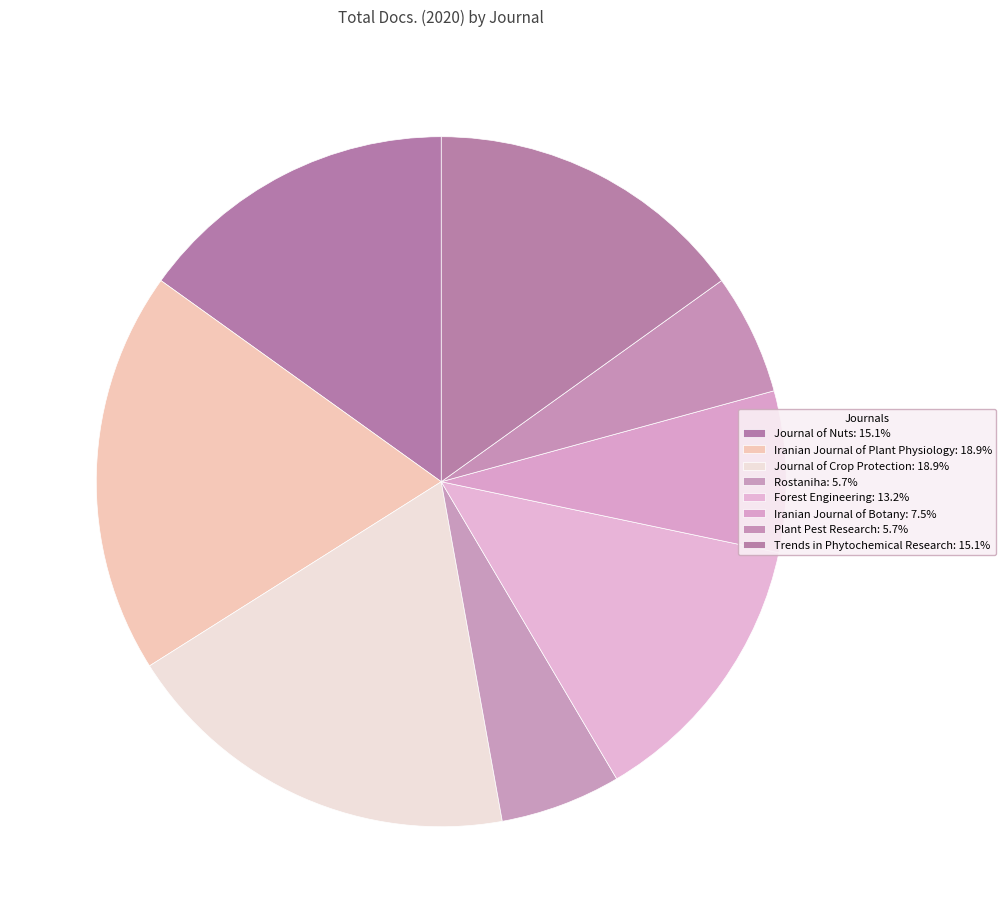

Is there a majority slice in this chart?

No